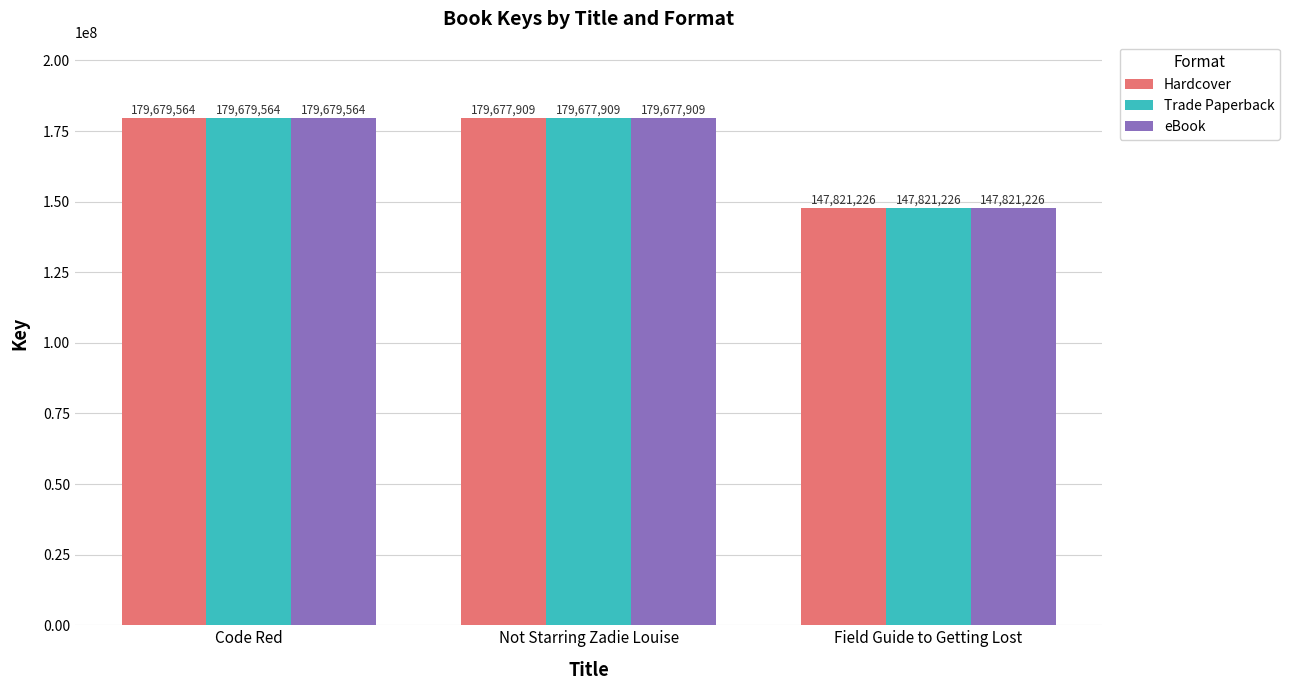

The Trade Paperback series shows 211581900 at Field Guide to Getting Lost. True or false?

False